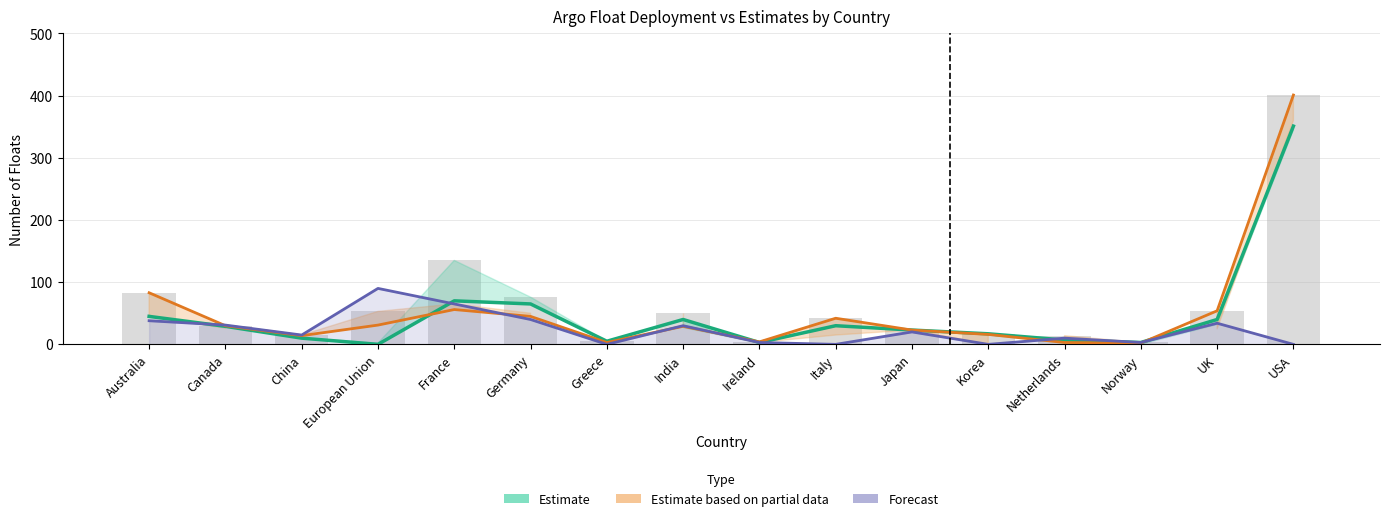

At how many categories does at least one series exceed 255?

1